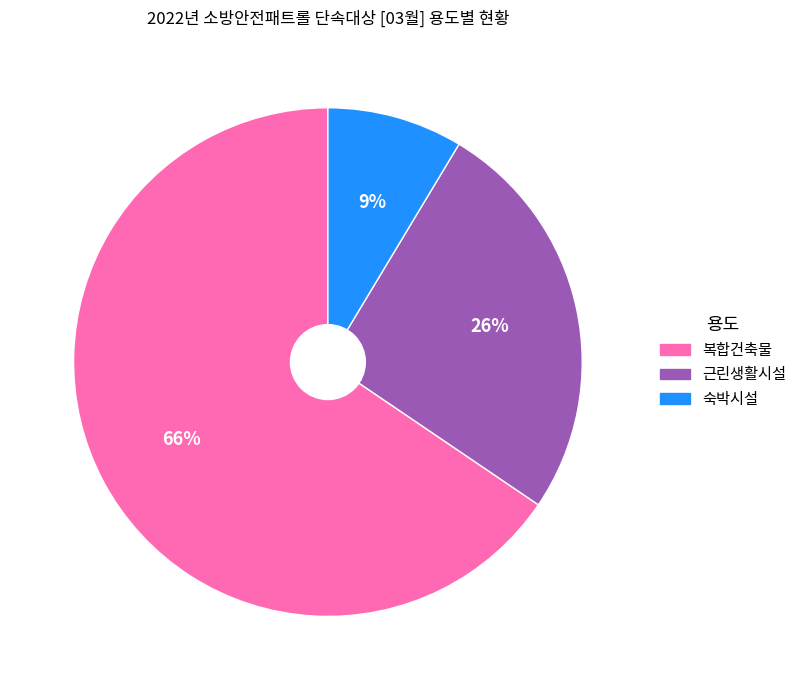

Is it true that 복합건축물 is 77% of the pie?

False